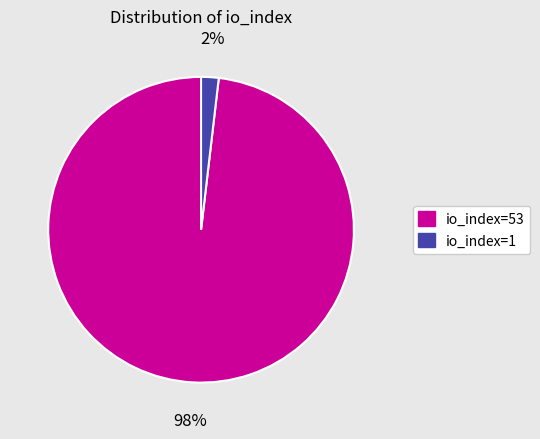

What is the smallest slice in the pie chart?

io_index=1